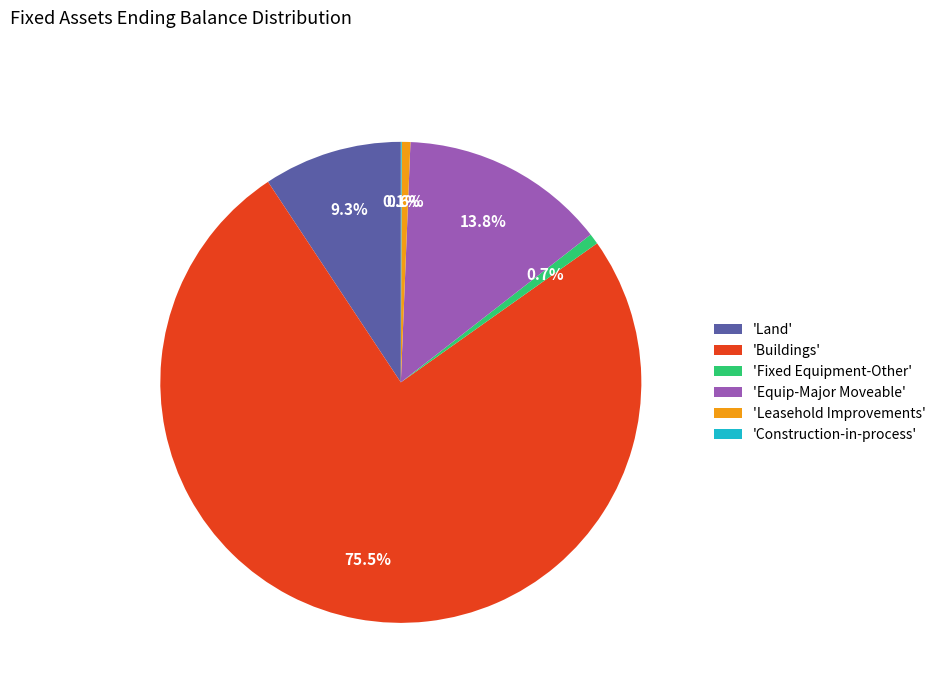

What percentage do 'Buildings' and 'Leasehold Improvements' together represent?

76.1%